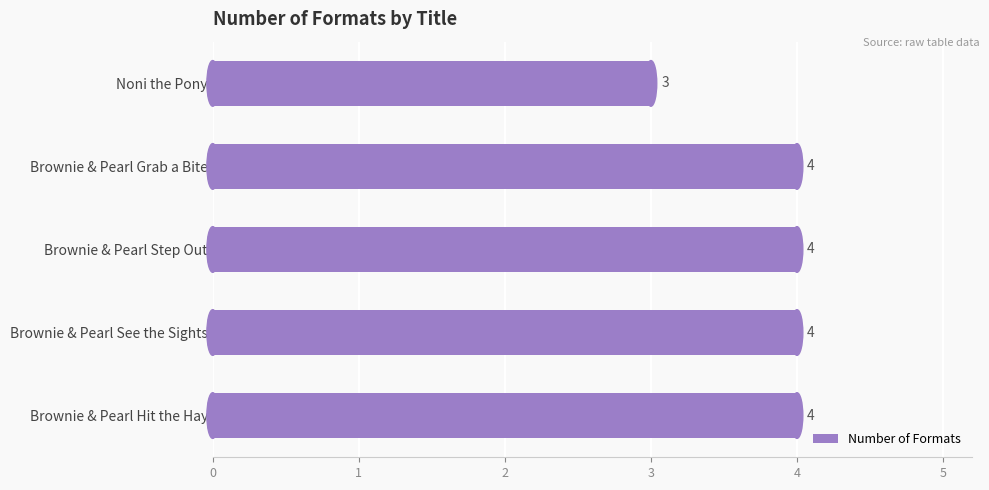

How many data points are less than 4?

1